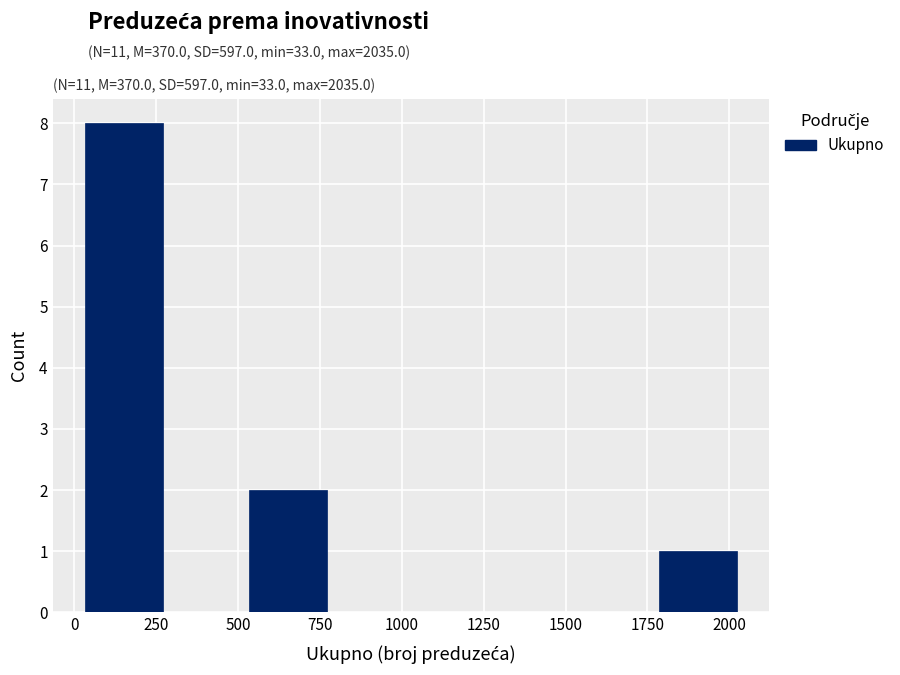

How tall is the bar that spans 550 to 800 on the x-axis? Neither the bar edges nor the heights are printed on the chart, so give them approximately, as read against the axes.

2